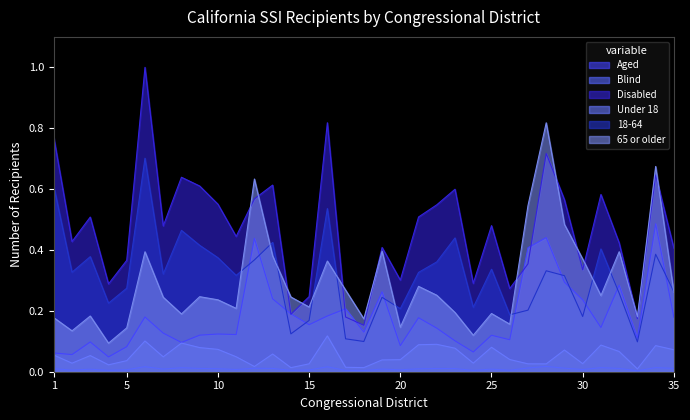

What are all the series names shown in the legend?

Aged, Blind, Disabled, Under 18, 18-64, 65 or older